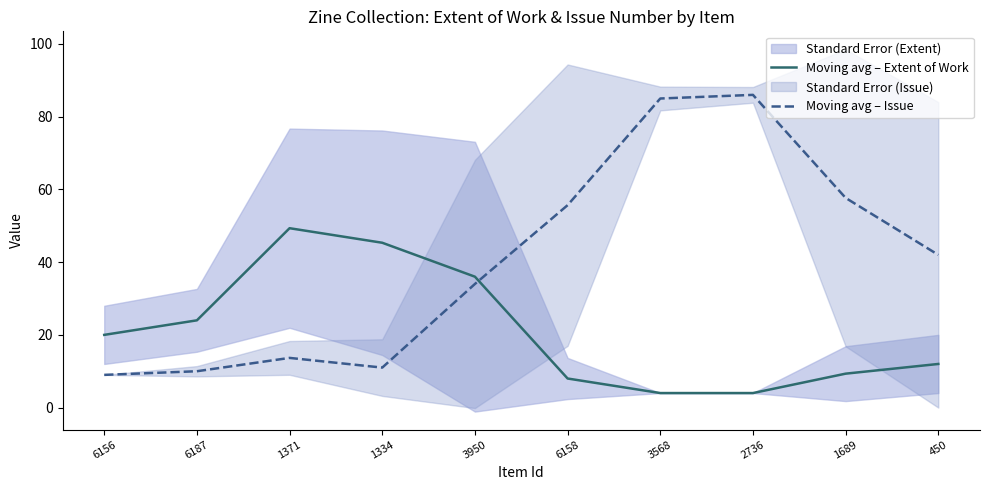

What value does the Moving avg – Extent of Work series have at 6156?

20.0